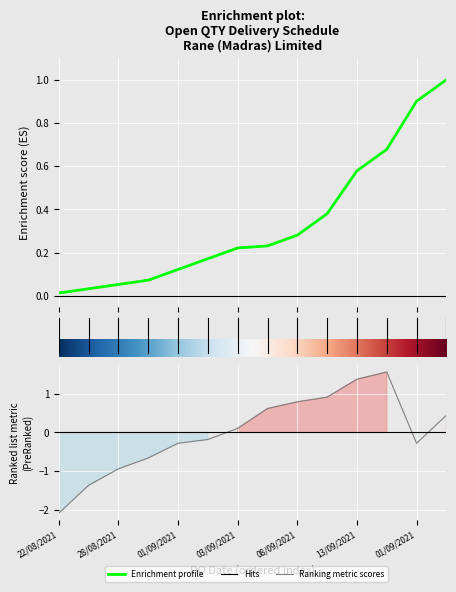

True or false: the data has more than 2 interior local peaks.

False